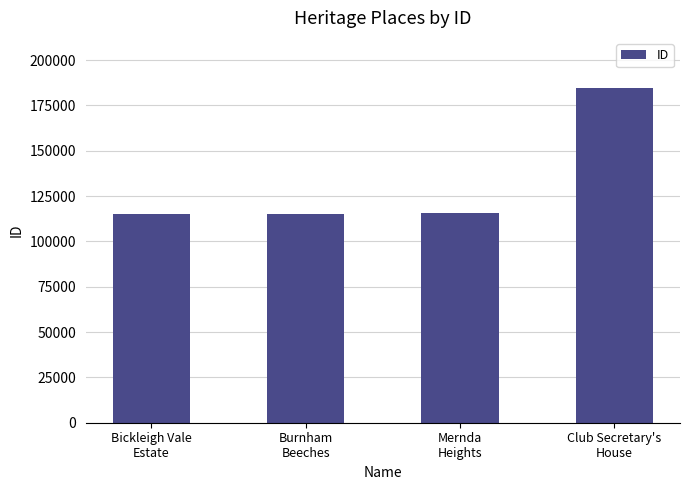

How many series are shown in this chart?

1